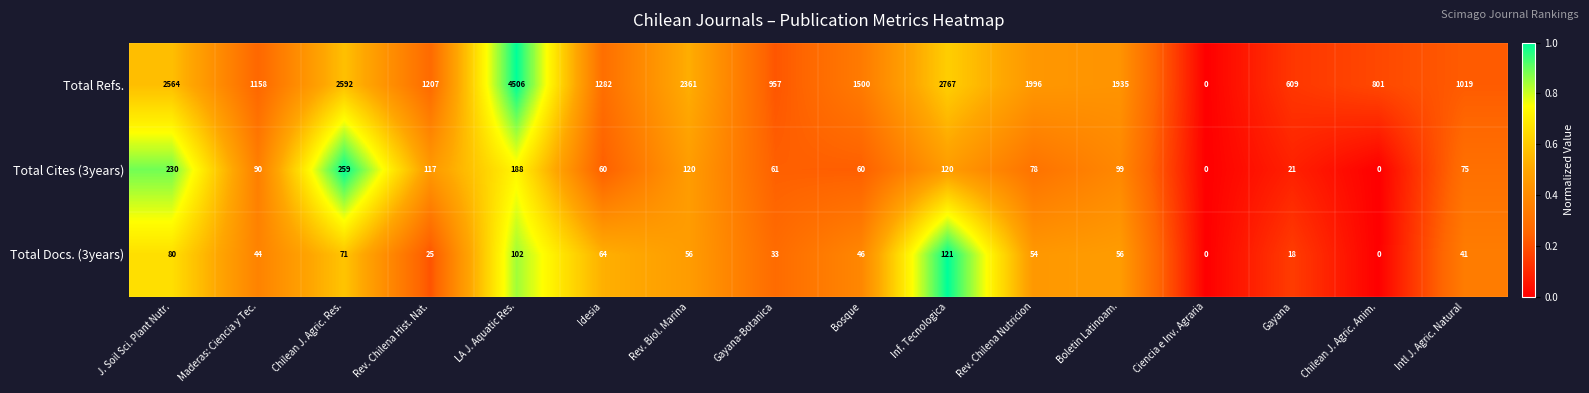

List the series in order of their peak value, highest first.

Total Refs., Total Cites (3years), Total Docs. (3years)